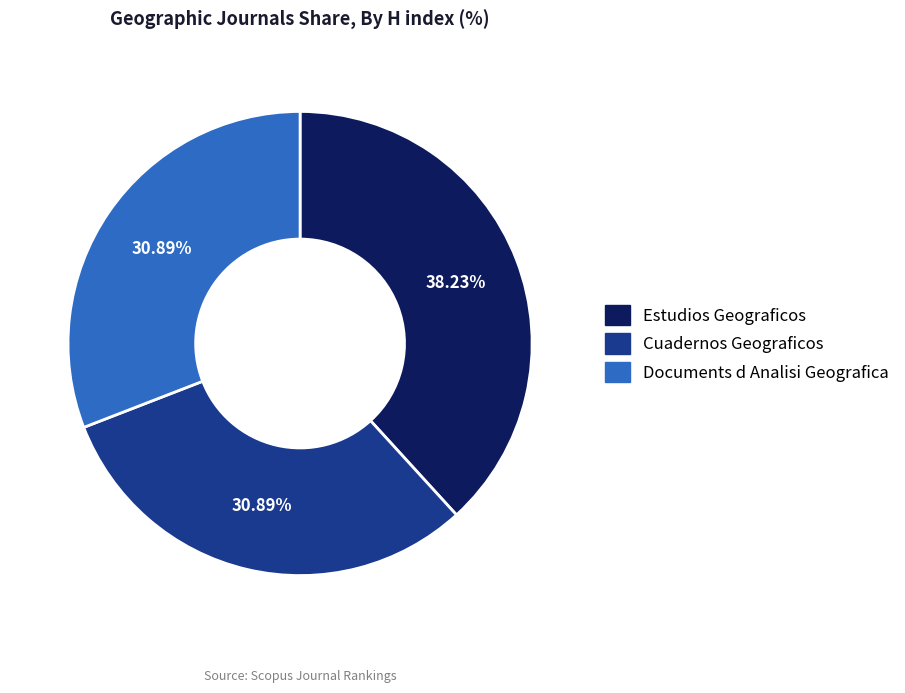

The Cuadernos Geograficos slice represents 22% of the pie. True or false?

False